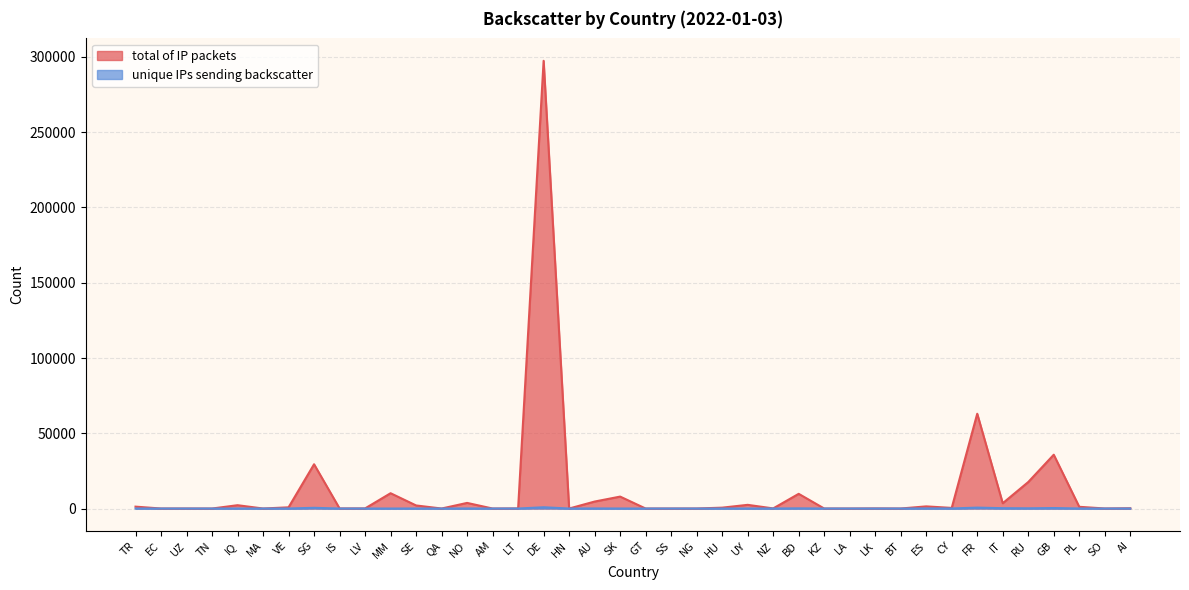

Does the chart display data point markers on the line(s)?

No